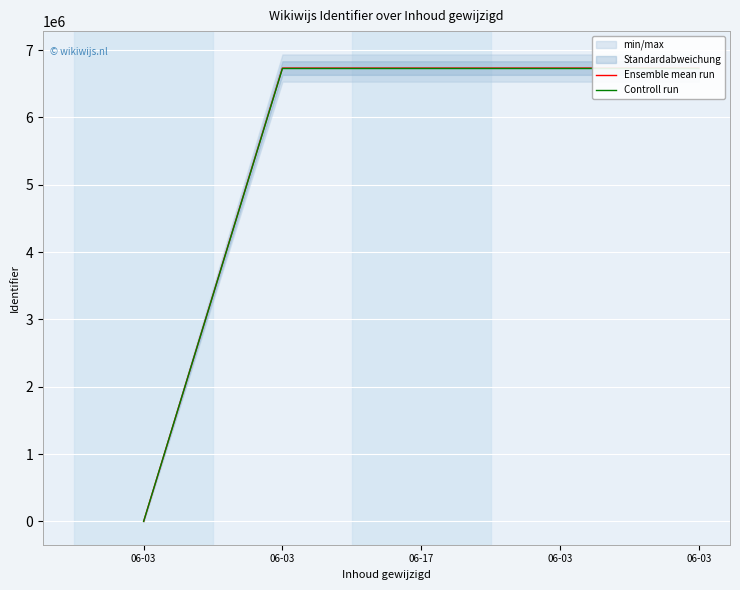

True or false: Controll run has a value of 10839161.5 at 06-17.

False